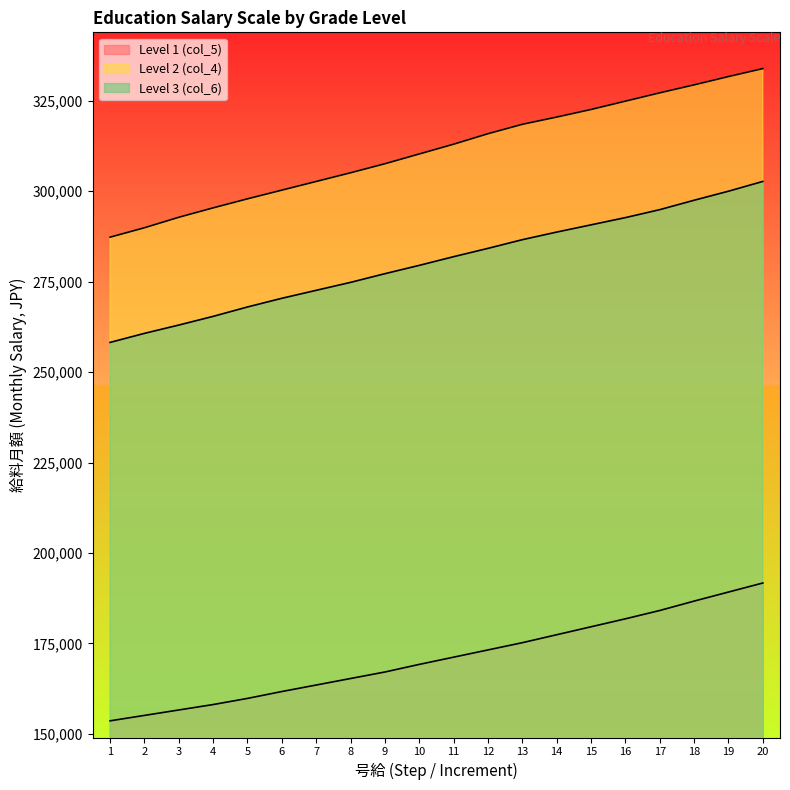

Reading left to right, extract all data points from this chart.

Level 1 (col_5): 1=153600	2=155100	3=156600	4=158100	5=159800	6=161700	7=163500	8=165300	9=167100	10=169200	11=171200	12=173200	13=175200	14=177400	15=179600	16=181800	17=184100	18=186700	19=189200	20=191700
Level 2 (col_4): 1=287300	2=289900	3=292800	4=295400	5=297900	6=300300	7=302700	8=305100	9=307600	10=310300	11=313000	12=315900	13=318500	14=320500	15=322600	16=324900	17=327200	18=329400	19=331700	20=333900
Level 3 (col_6): 1=258200	2=260700	3=263000	4=265400	5=268000	6=270400	7=272600	8=274800	9=277200	10=279500	11=281900	12=284200	13=286600	14=288700	15=290700	16=292700	17=294900	18=297500	19=300000	20=302700